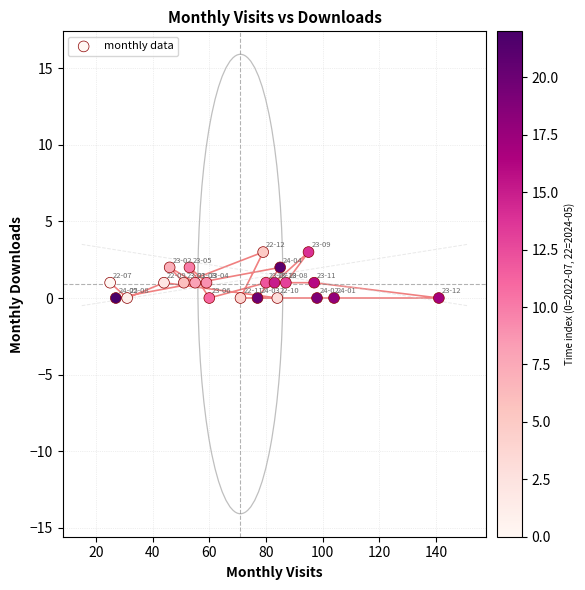

What is the range of X values (max minus min)?

116